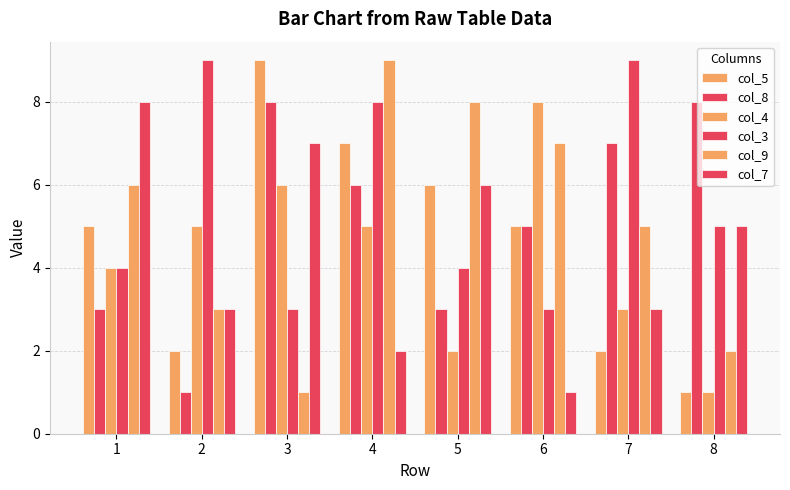

At which category is the sum across all series the highest?

4